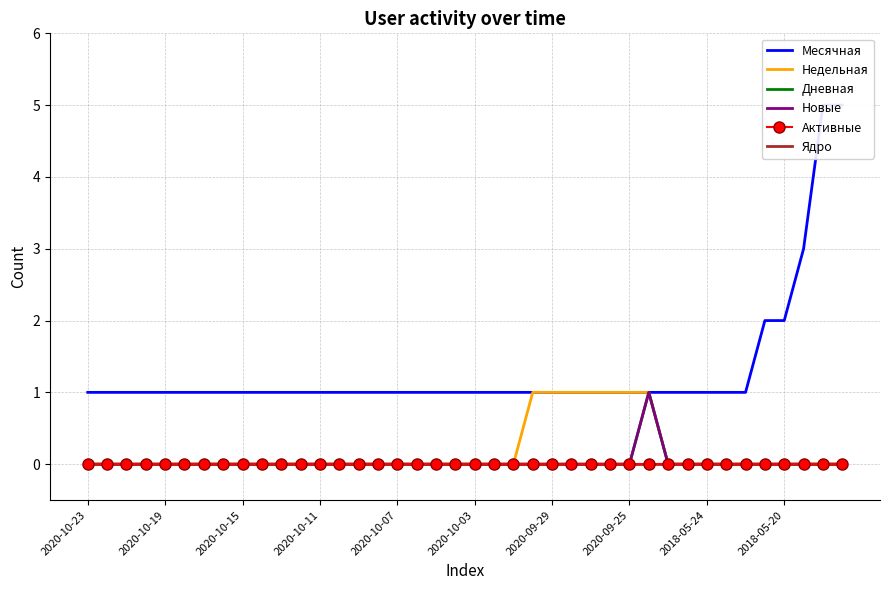

How many lines are shown in the chart?

6